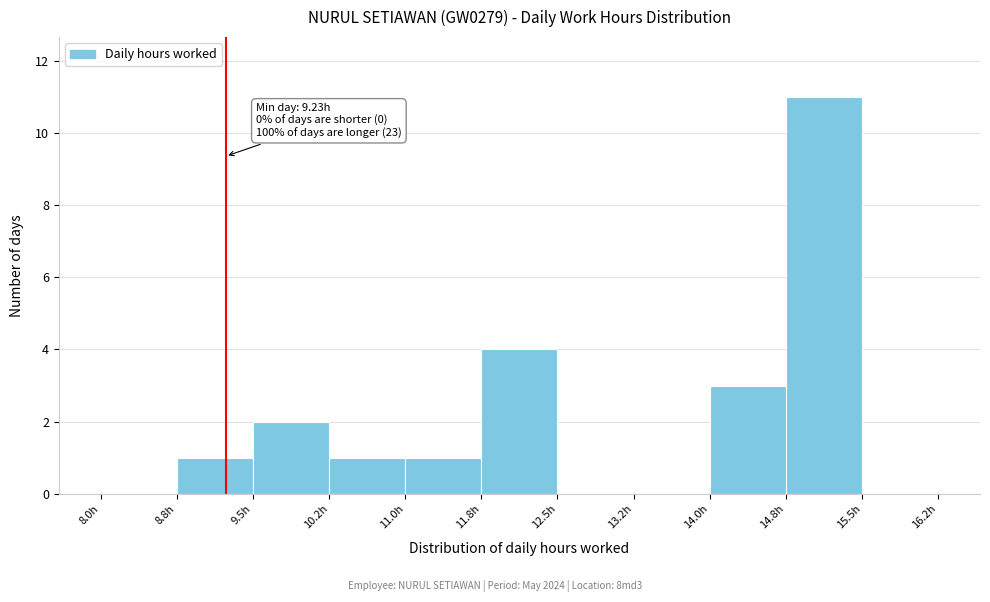

Which range on the x-axis has the tallest bar?

14.75 to 15.50